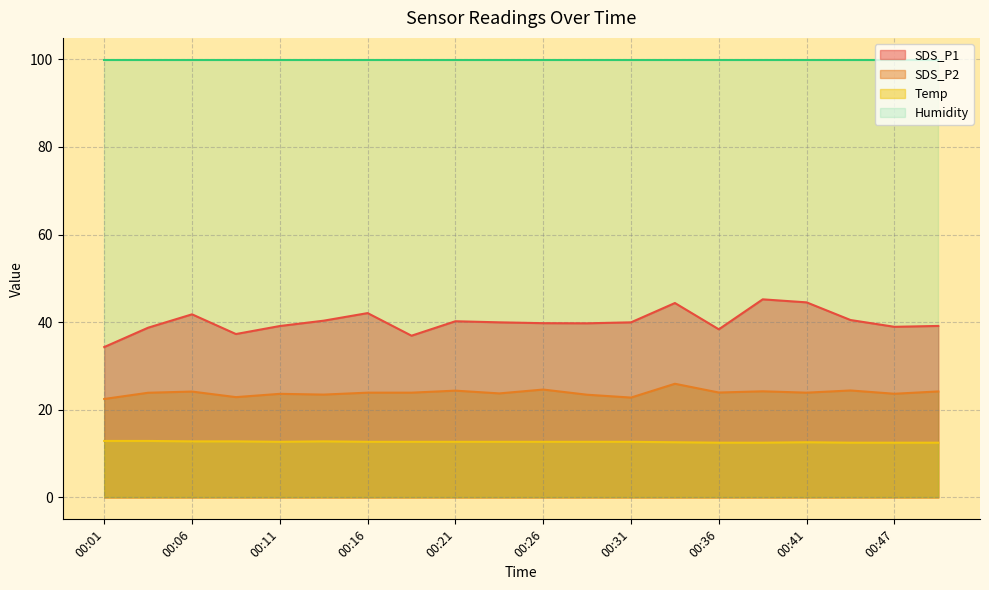

True or false: Temp and SDS_P2 intersect in this chart.

False